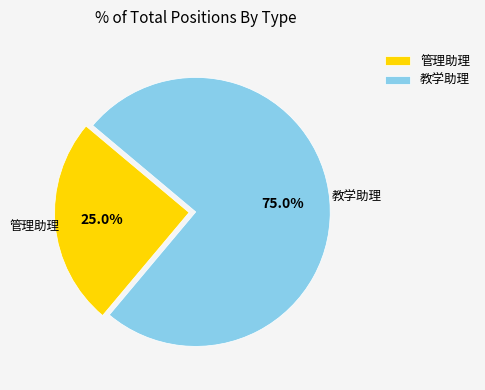

How much of the chart is everything except 教学助理?

25.0%